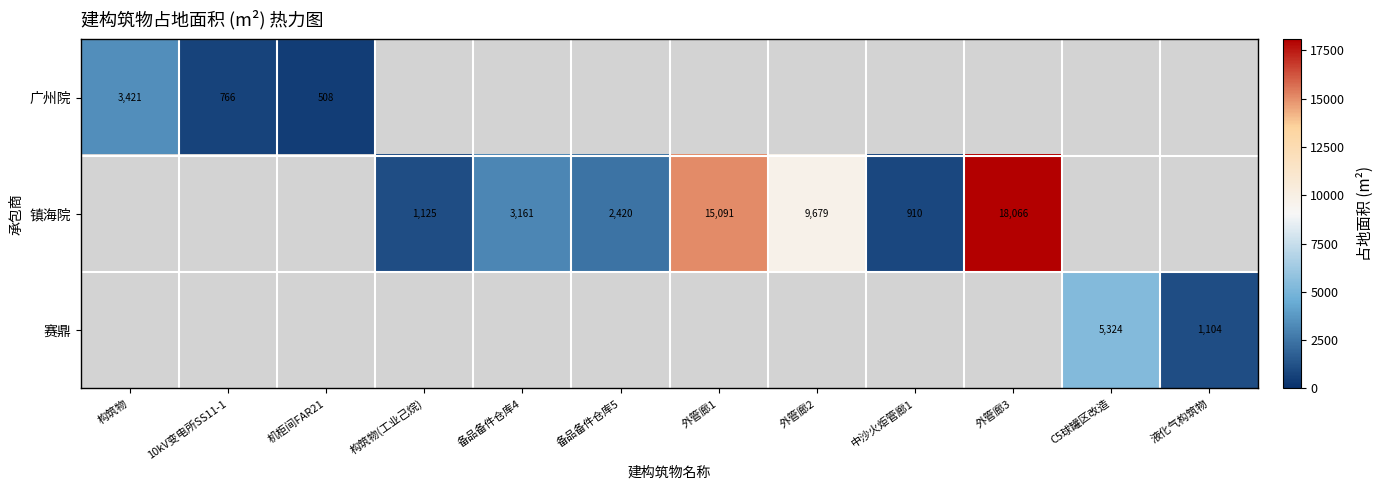

Count the number of data series in this chart.

3